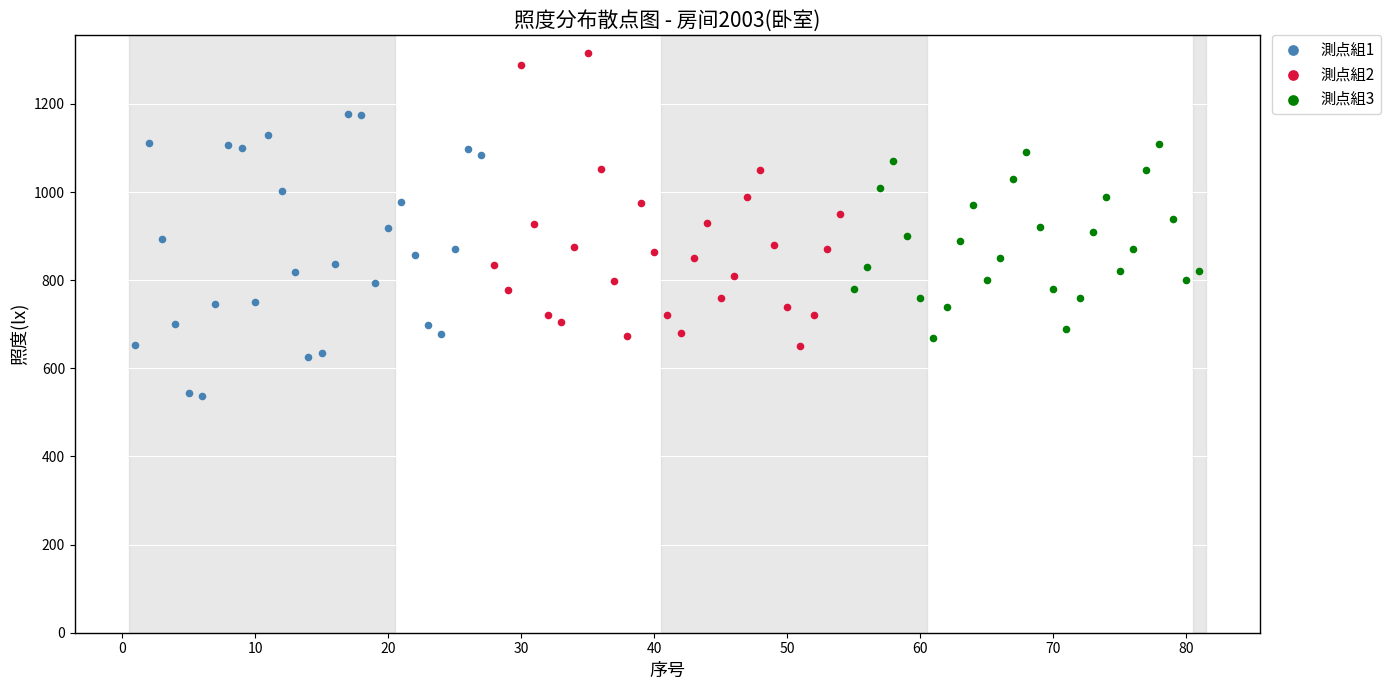

Which series reaches the minimum Y coordinate?

測点組1